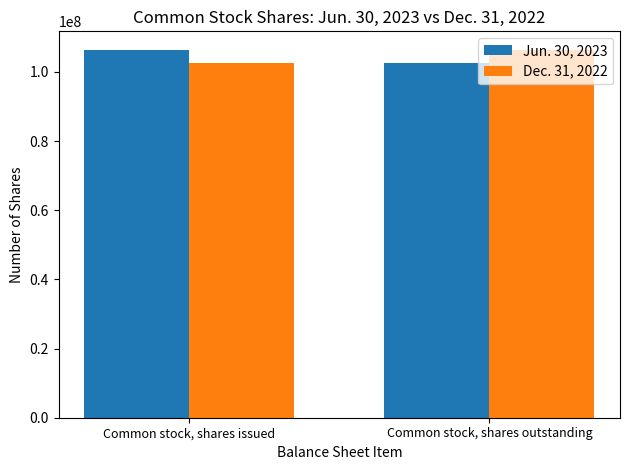

Read the Dec. 31, 2022 value at Common stock, shares issued, to the nearest 100.

102653600